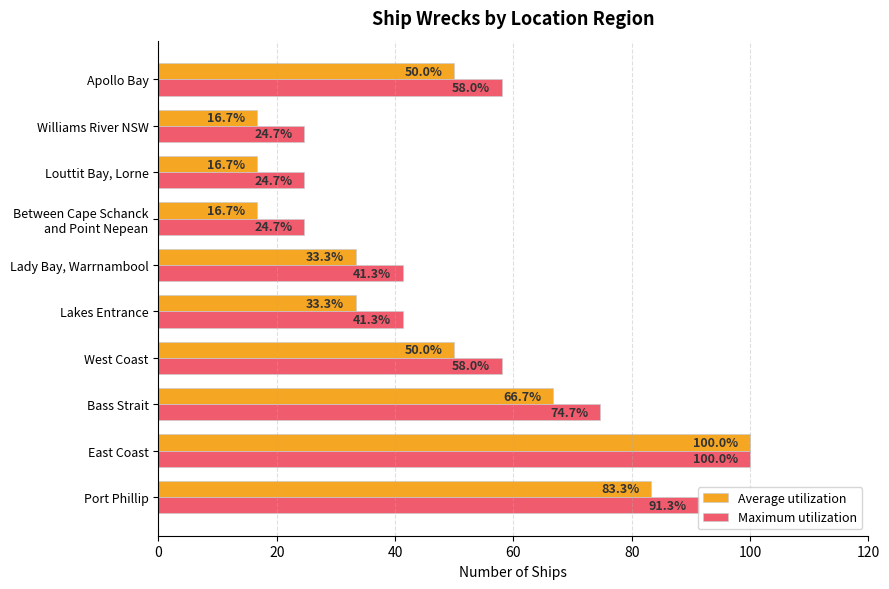

At Bass Strait, list the series in order from smallest to largest.

Average utilization, Maximum utilization